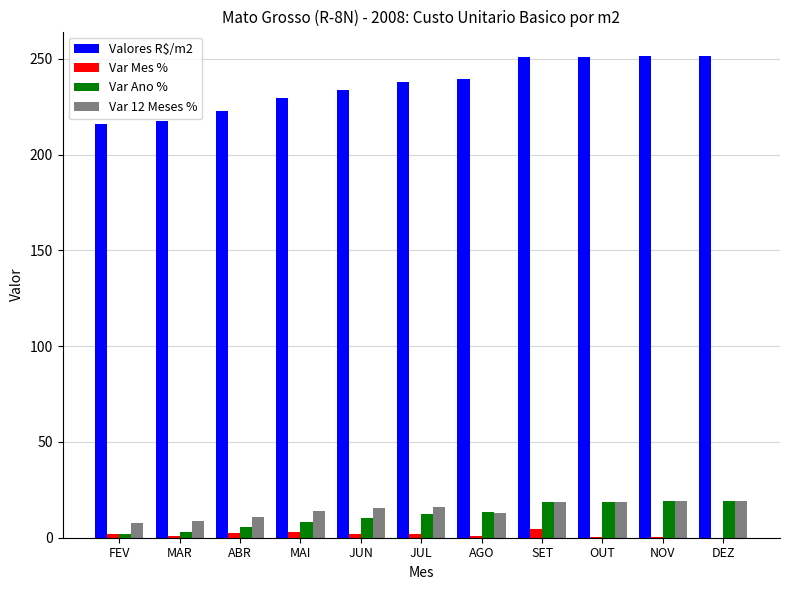

Is it true that Var Ano % equals 5.4 at ABR?

True